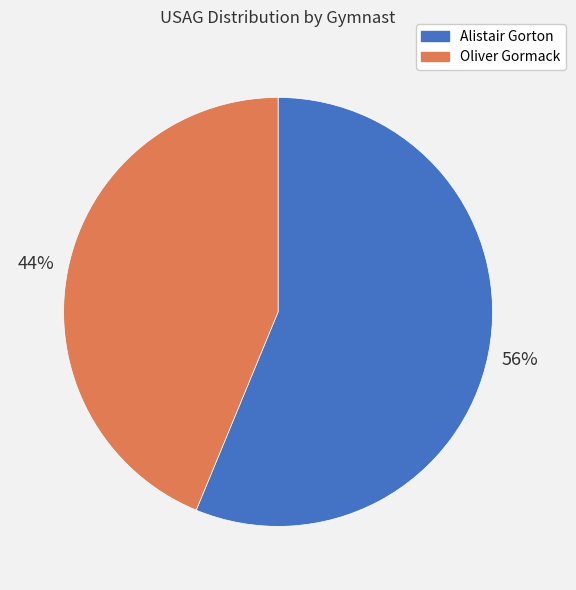

What is the largest slice in the pie chart?

Alistair Gorton